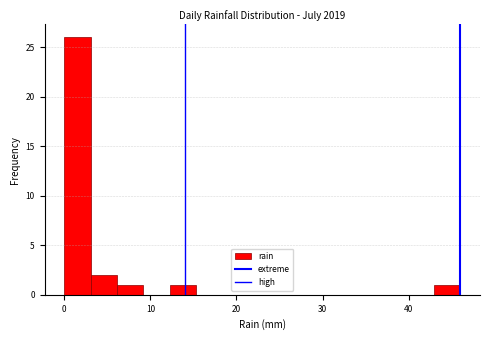

Read against the x-axis, roughly where is the centre of the tallest bar?

2